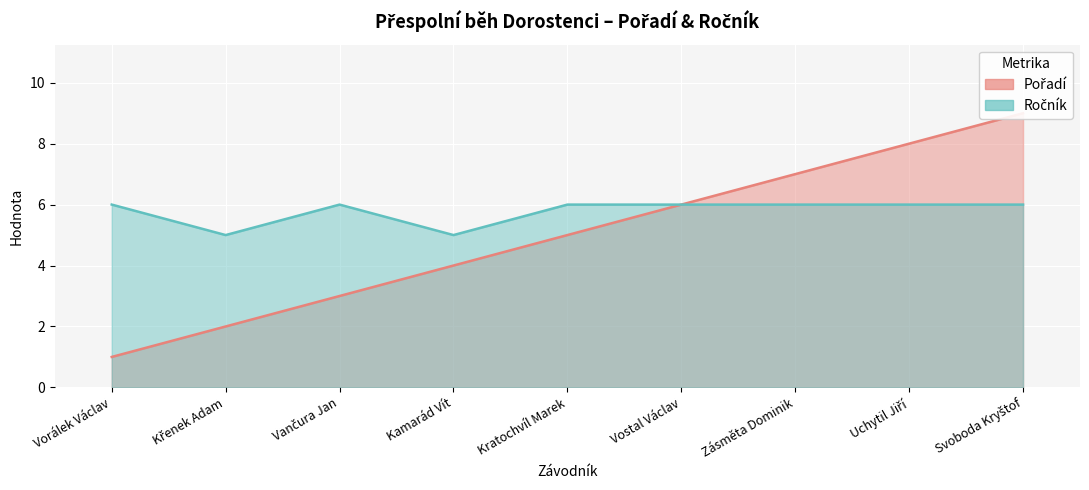

True or false: Pořadí and Ročník cross at least once.

False